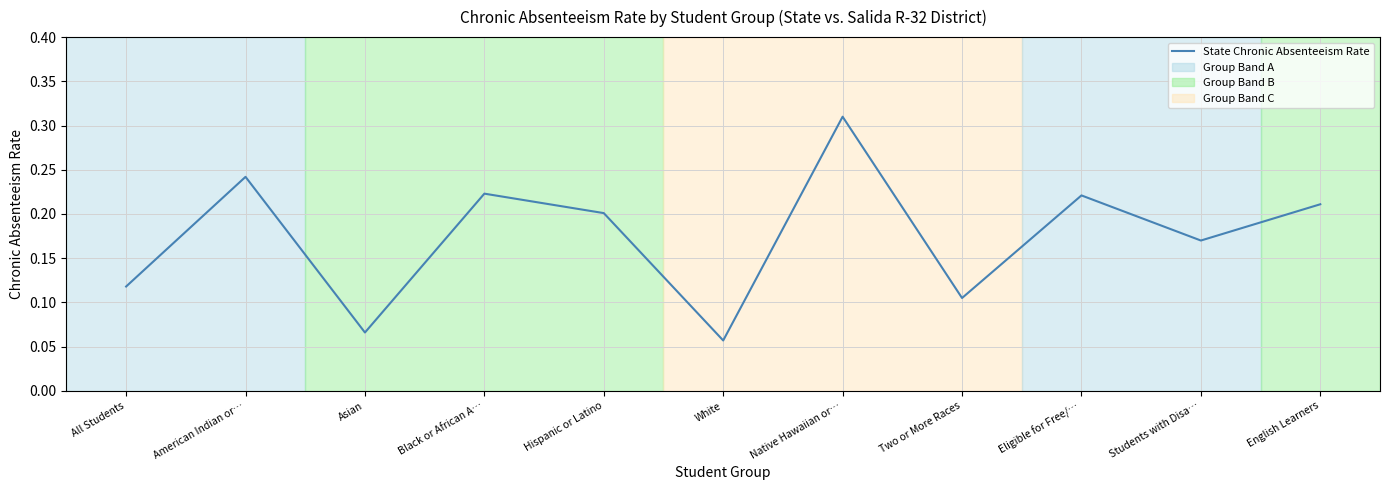

Which category has the highest value across all series?

Native Hawaiian or…